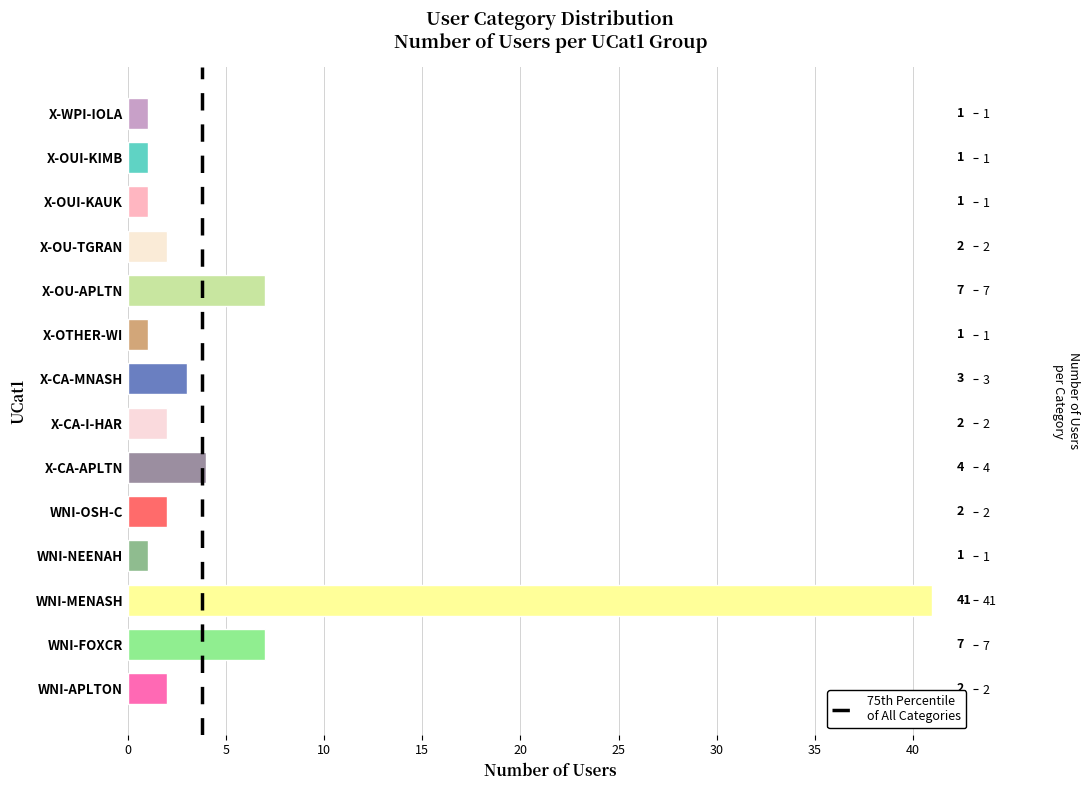

What position from the right is X-OUI-KAUK?

3